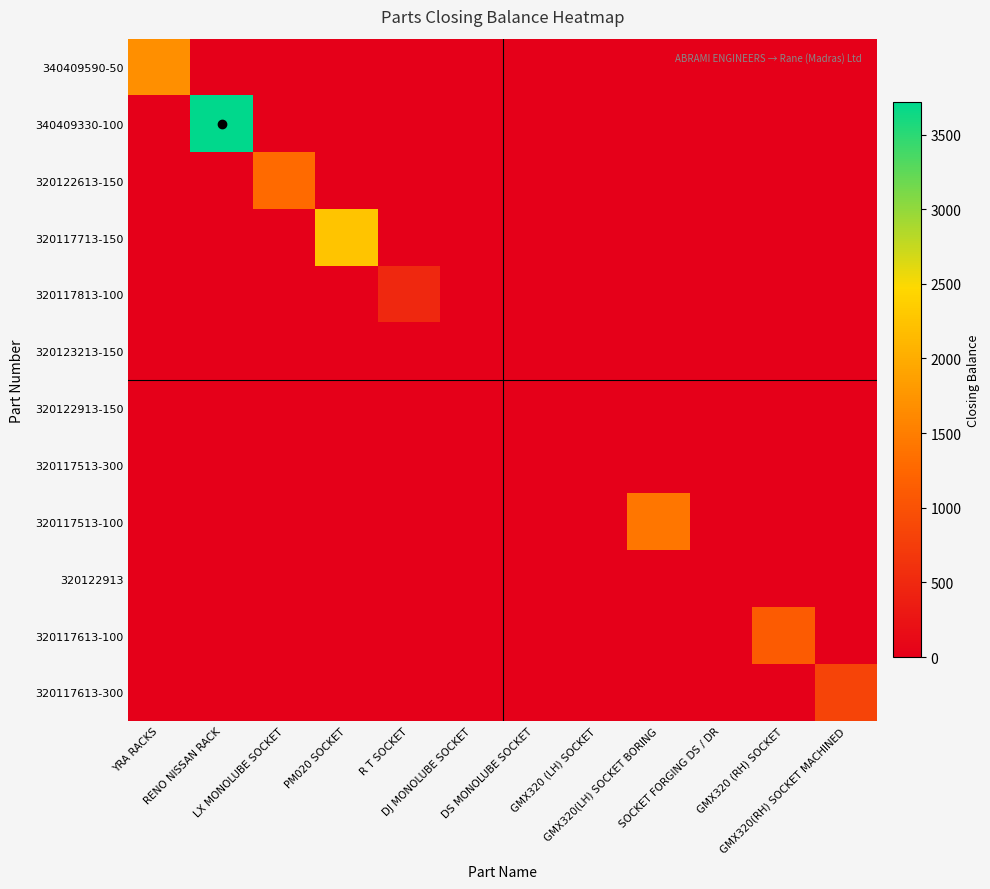

Reading left to right, what are all the values shown in this chart?

340409590-50: YRA RACKS=1695	RENO NISSAN RACK=0	LX MONOLUBE SOCKET=0	PM020 SOCKET=0	R T SOCKET=0	DJ MONOLUBE SOCKET=0	DS MONOLUBE SOCKET=0	GMX320 (LH) SOCKET=0	GMX320(LH) SOCKET BORING=0	SOCKET FORGING DS / DR=0	GMX320 (RH) SOCKET=0	GMX320(RH) SOCKET MACHINED=0
340409330-100: YRA RACKS=0	RENO NISSAN RACK=3715	LX MONOLUBE SOCKET=0	PM020 SOCKET=0	R T SOCKET=0	DJ MONOLUBE SOCKET=0	DS MONOLUBE SOCKET=0	GMX320 (LH) SOCKET=0	GMX320(LH) SOCKET BORING=0	SOCKET FORGING DS / DR=0	GMX320 (RH) SOCKET=0	GMX320(RH) SOCKET MACHINED=0
320122613-150: YRA RACKS=0	RENO NISSAN RACK=0	LX MONOLUBE SOCKET=1282	PM020 SOCKET=0	R T SOCKET=0	DJ MONOLUBE SOCKET=0	DS MONOLUBE SOCKET=0	GMX320 (LH) SOCKET=0	GMX320(LH) SOCKET BORING=0	SOCKET FORGING DS / DR=0	GMX320 (RH) SOCKET=0	GMX320(RH) SOCKET MACHINED=0
320117713-150: YRA RACKS=0	RENO NISSAN RACK=0	LX MONOLUBE SOCKET=0	PM020 SOCKET=2250	R T SOCKET=0	DJ MONOLUBE SOCKET=0	DS MONOLUBE SOCKET=0	GMX320 (LH) SOCKET=0	GMX320(LH) SOCKET BORING=0	SOCKET FORGING DS / DR=0	GMX320 (RH) SOCKET=0	GMX320(RH) SOCKET MACHINED=0
320117813-100: YRA RACKS=0	RENO NISSAN RACK=0	LX MONOLUBE SOCKET=0	PM020 SOCKET=0	R T SOCKET=500	DJ MONOLUBE SOCKET=0	DS MONOLUBE SOCKET=0	GMX320 (LH) SOCKET=0	GMX320(LH) SOCKET BORING=0	SOCKET FORGING DS / DR=0	GMX320 (RH) SOCKET=0	GMX320(RH) SOCKET MACHINED=0
320123213-150: YRA RACKS=0	RENO NISSAN RACK=0	LX MONOLUBE SOCKET=0	PM020 SOCKET=0	R T SOCKET=0	DJ MONOLUBE SOCKET=0	DS MONOLUBE SOCKET=0	GMX320 (LH) SOCKET=0	GMX320(LH) SOCKET BORING=0	SOCKET FORGING DS / DR=0	GMX320 (RH) SOCKET=0	GMX320(RH) SOCKET MACHINED=0
320122913-150: YRA RACKS=0	RENO NISSAN RACK=0	LX MONOLUBE SOCKET=0	PM020 SOCKET=0	R T SOCKET=0	DJ MONOLUBE SOCKET=0	DS MONOLUBE SOCKET=0	GMX320 (LH) SOCKET=0	GMX320(LH) SOCKET BORING=0	SOCKET FORGING DS / DR=0	GMX320 (RH) SOCKET=0	GMX320(RH) SOCKET MACHINED=0
320117513-300: YRA RACKS=0	RENO NISSAN RACK=0	LX MONOLUBE SOCKET=0	PM020 SOCKET=0	R T SOCKET=0	DJ MONOLUBE SOCKET=0	DS MONOLUBE SOCKET=0	GMX320 (LH) SOCKET=0	GMX320(LH) SOCKET BORING=0	SOCKET FORGING DS / DR=0	GMX320 (RH) SOCKET=0	GMX320(RH) SOCKET MACHINED=0
320117513-100: YRA RACKS=0	RENO NISSAN RACK=0	LX MONOLUBE SOCKET=0	PM020 SOCKET=0	R T SOCKET=0	DJ MONOLUBE SOCKET=0	DS MONOLUBE SOCKET=0	GMX320 (LH) SOCKET=0	GMX320(LH) SOCKET BORING=1418	SOCKET FORGING DS / DR=0	GMX320 (RH) SOCKET=0	GMX320(RH) SOCKET MACHINED=0
320122913: YRA RACKS=0	RENO NISSAN RACK=0	LX MONOLUBE SOCKET=0	PM020 SOCKET=0	R T SOCKET=0	DJ MONOLUBE SOCKET=0	DS MONOLUBE SOCKET=0	GMX320 (LH) SOCKET=0	GMX320(LH) SOCKET BORING=0	SOCKET FORGING DS / DR=0	GMX320 (RH) SOCKET=0	GMX320(RH) SOCKET MACHINED=0
320117613-100: YRA RACKS=0	RENO NISSAN RACK=0	LX MONOLUBE SOCKET=0	PM020 SOCKET=0	R T SOCKET=0	DJ MONOLUBE SOCKET=0	DS MONOLUBE SOCKET=0	GMX320 (LH) SOCKET=0	GMX320(LH) SOCKET BORING=0	SOCKET FORGING DS / DR=0	GMX320 (RH) SOCKET=1113	GMX320(RH) SOCKET MACHINED=0
320117613-300: YRA RACKS=0	RENO NISSAN RACK=0	LX MONOLUBE SOCKET=0	PM020 SOCKET=0	R T SOCKET=0	DJ MONOLUBE SOCKET=0	DS MONOLUBE SOCKET=0	GMX320 (LH) SOCKET=0	GMX320(LH) SOCKET BORING=0	SOCKET FORGING DS / DR=0	GMX320 (RH) SOCKET=0	GMX320(RH) SOCKET MACHINED=828